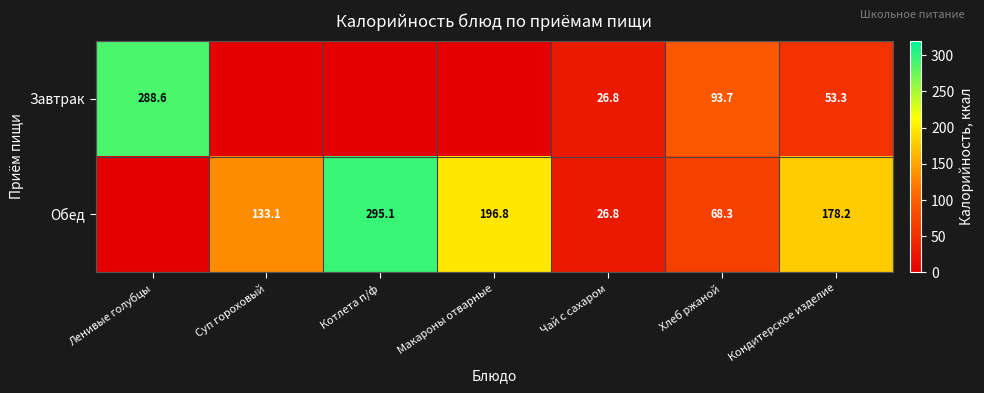

What is the difference between the Обед values at Суп гороховый and Котлета п/ф?

162.0